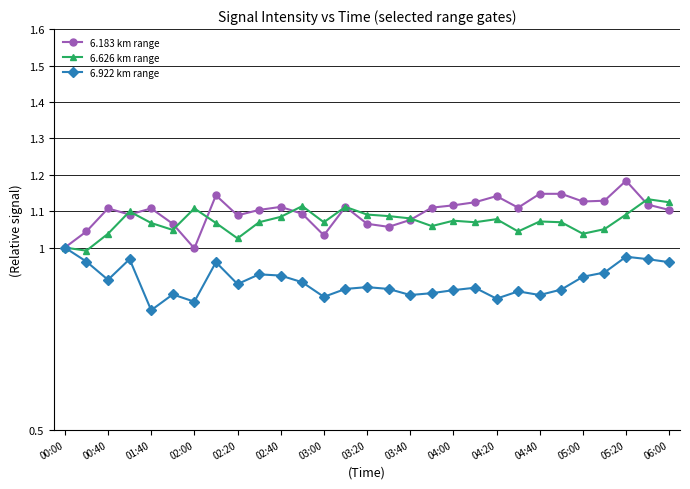

List the series in order of their peak value, lowest first.

6.922 km range, 6.626 km range, 6.183 km range